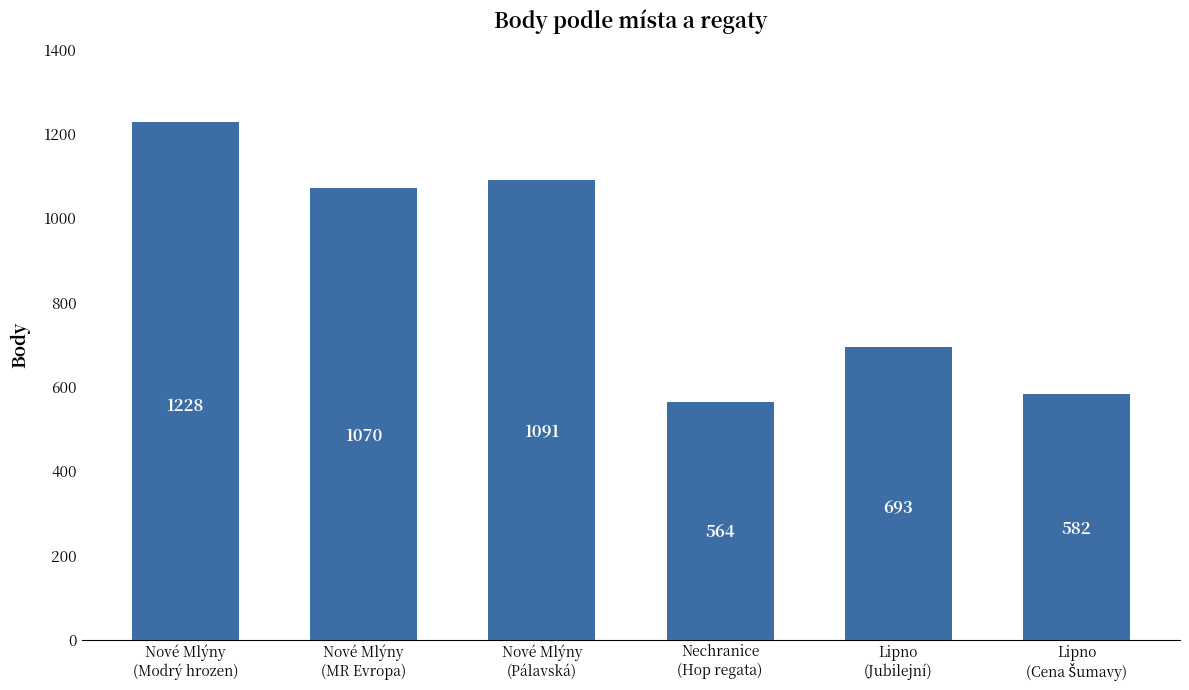

At which label does the data first exceed 1070?

Nové Mlýny
(Modrý hrozen)